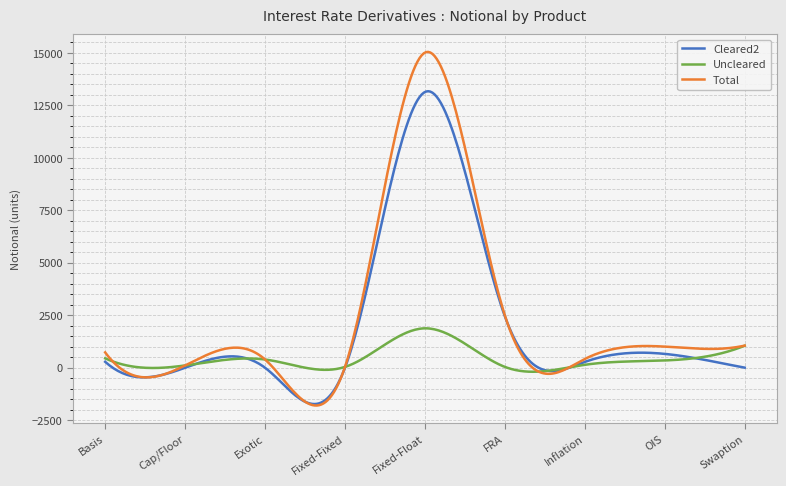

What is the minimum value shown in the chart?

-1800.1